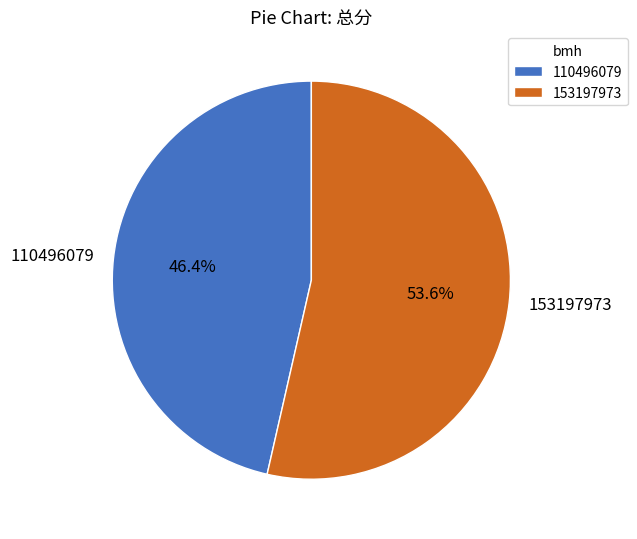

True or false: 153197973 accounts for 45% of the total.

False